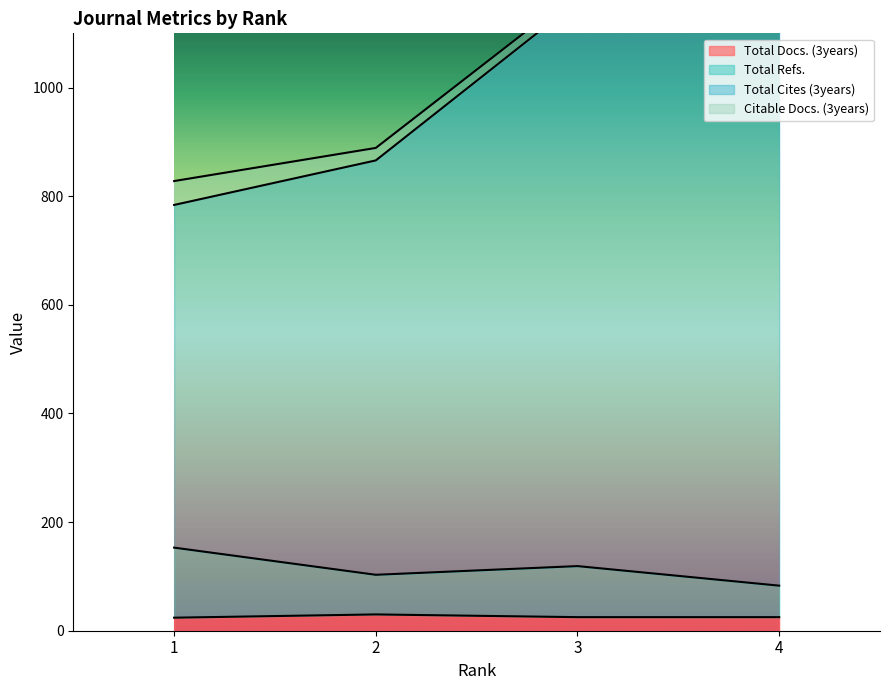

How many data points in Total Refs. are less than 119?

2